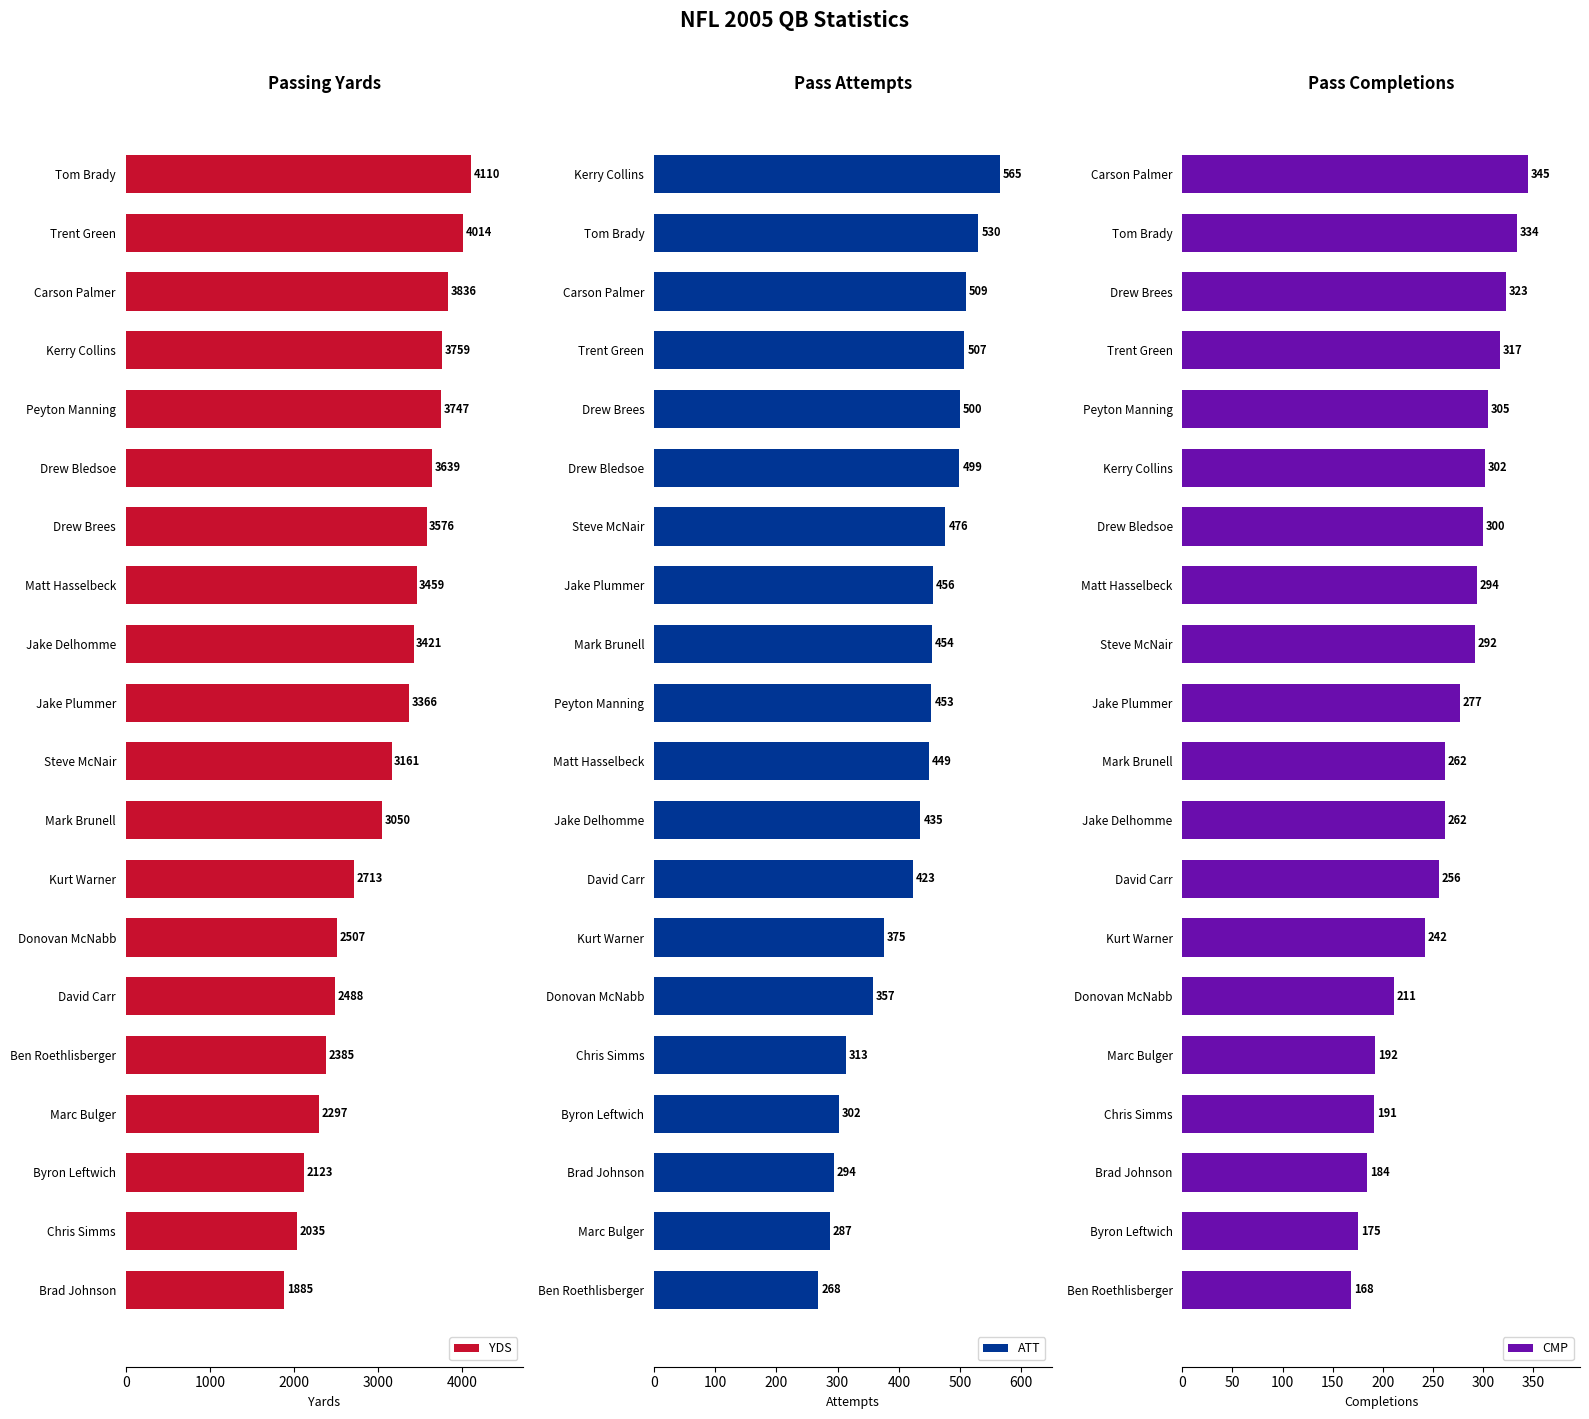

True or false: YDS has a value of 3161 at Steve McNair.

True